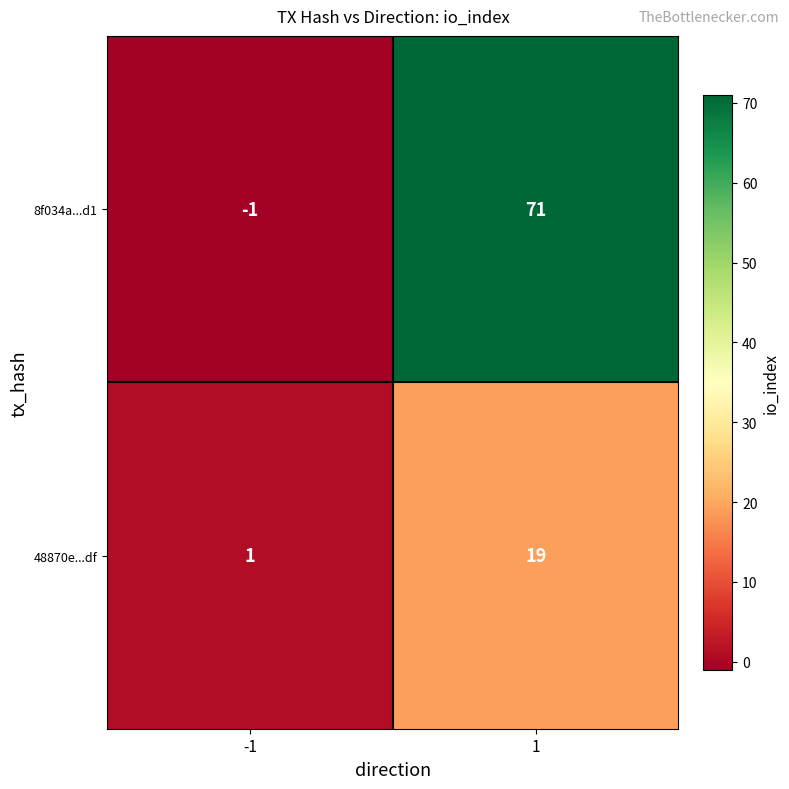

Reading right to left, transcribe all the data shown in this chart.

8f034a...d1: 71	-1
48870e...df: 19	1